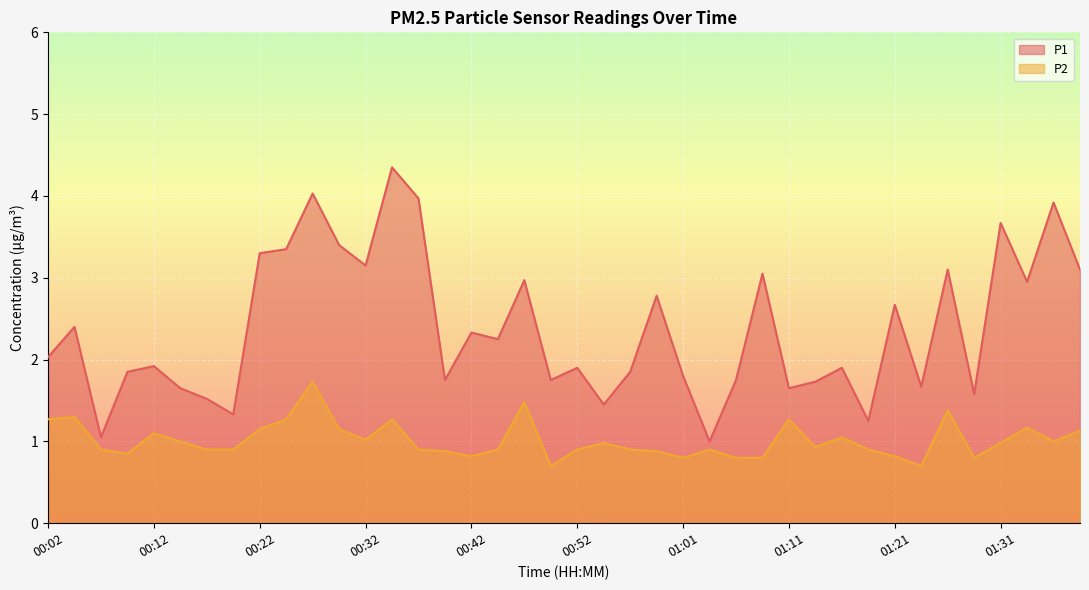

Reading left to right, extract all data points from this chart.

P1: 00:02=2.0	00:04=2.4	00:07=1.1	00:09=1.9	00:12=1.9	00:14=1.6	00:17=1.5	00:19=1.3	00:22=3.3	00:24=3.4	00:27=4.0	00:30=3.4	00:32=3.1	00:34=4.3	00:37=4.0	00:39=1.8	00:42=2.3	00:44=2.2	00:47=3.0	00:49=1.8	00:52=1.9	00:54=1.4	00:57=1.9	00:59=2.8	01:01=1.8	01:04=1.0	01:06=1.8	01:09=3.0	01:11=1.6	01:14=1.7	01:16=1.9	01:19=1.2	01:21=2.7	01:24=1.7	01:26=3.1	01:29=1.6	01:31=3.7	01:34=3.0	01:36=3.9	01:39=3.1
P2: 00:02=1.3	00:04=1.3	00:07=0.9	00:09=0.8	00:12=1.1	00:14=1.0	00:17=0.9	00:19=0.9	00:22=1.1	00:24=1.3	00:27=1.7	00:30=1.1	00:32=1.0	00:34=1.3	00:37=0.9	00:39=0.9	00:42=0.8	00:44=0.9	00:47=1.5	00:49=0.7	00:52=0.9	00:54=1.0	00:57=0.9	00:59=0.9	01:01=0.8	01:04=0.9	01:06=0.8	01:09=0.8	01:11=1.3	01:14=0.9	01:16=1.1	01:19=0.9	01:21=0.8	01:24=0.7	01:26=1.4	01:29=0.8	01:31=1.0	01:34=1.2	01:36=1.0	01:39=1.1